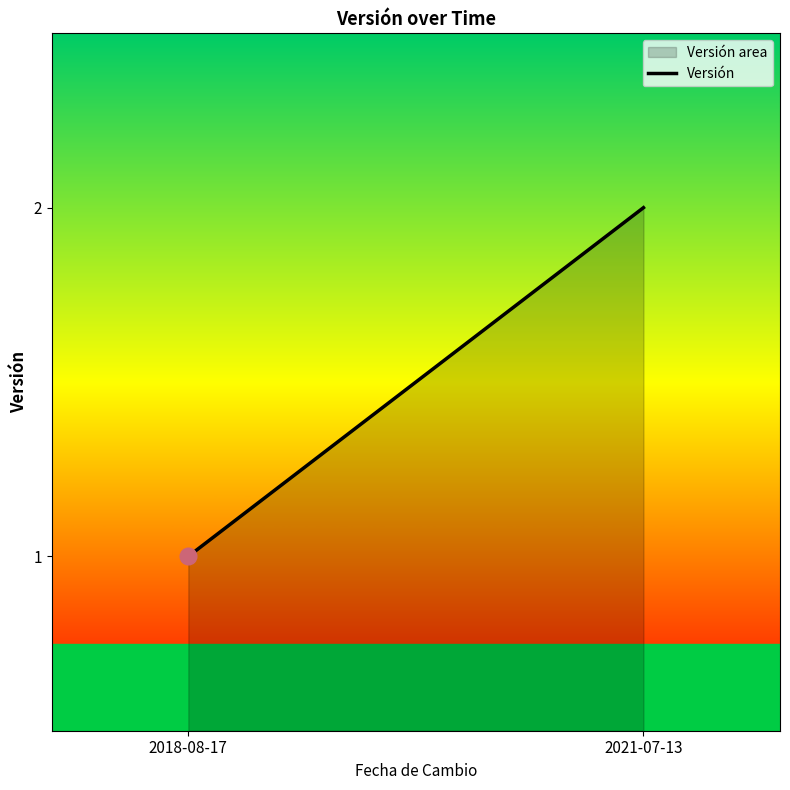

At which category does the chart reach its peak across all series?

2021-07-13